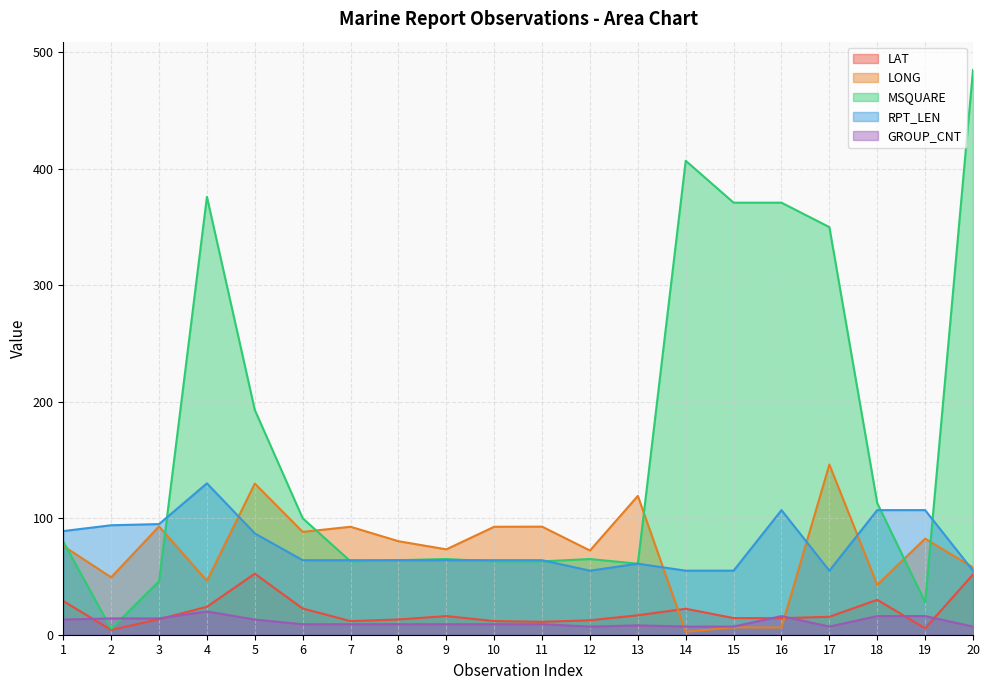

At 18, list the series in order from largest to smallest.

MSQUARE, RPT_LEN, LONG, LAT, GROUP_CNT